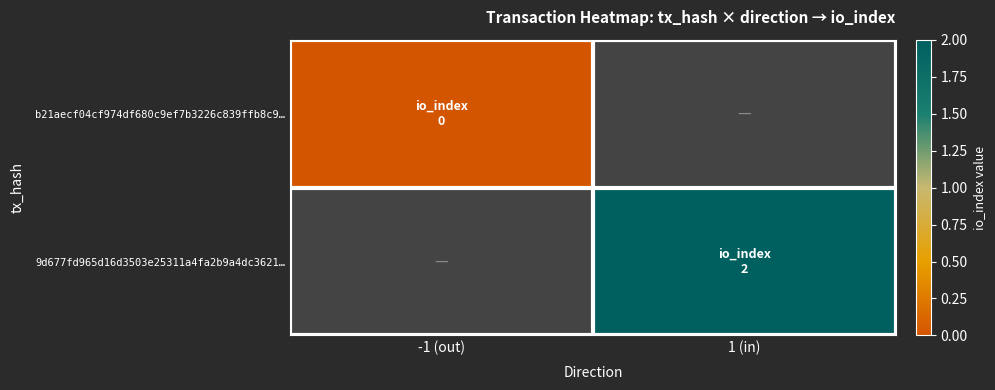

How many values in 9d677fd965d16d3503e25311a4fa2b9a4dc3621… are above zero?

1